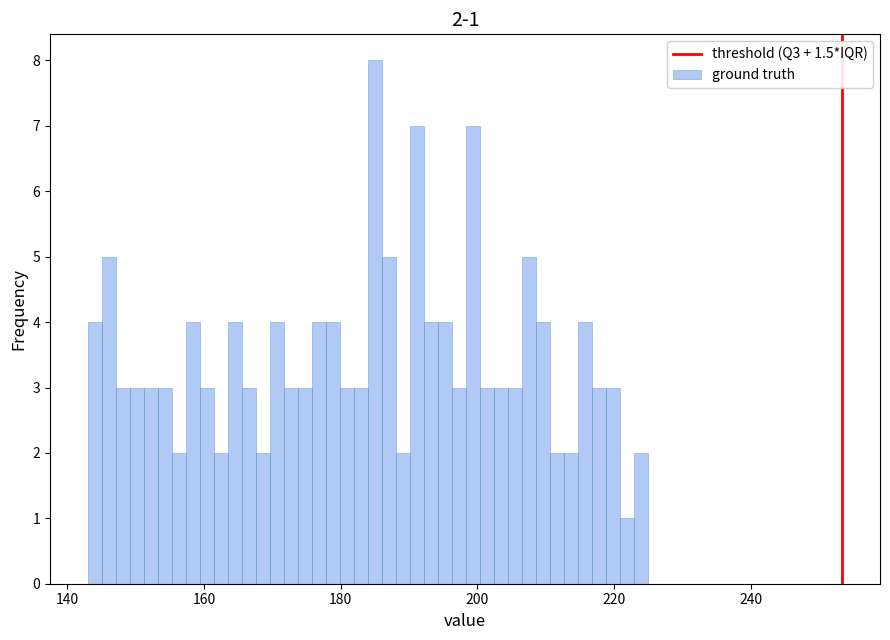

Around what value on the x-axis is the tallest bar? Give the approximate position of its centre, as read against the axis.

186